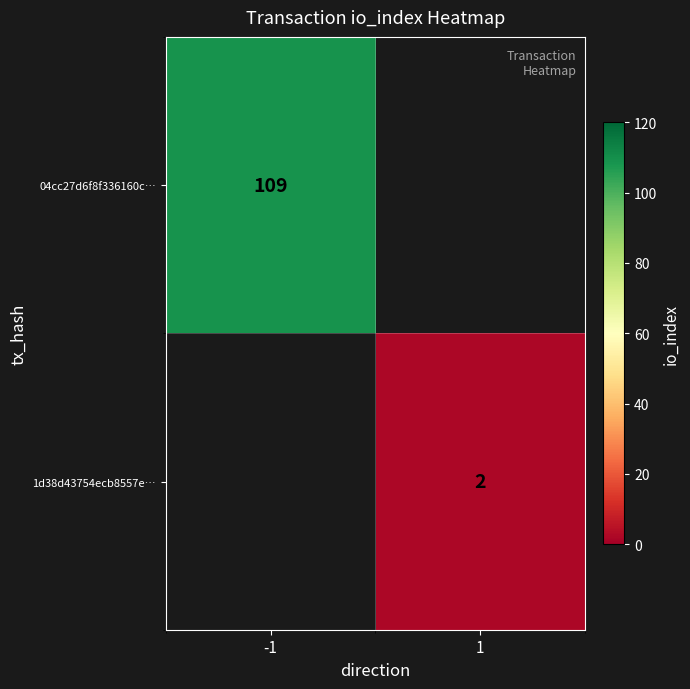

True or false: 04cc27d6f8f336160c… has a value of 74.0 at -1.

False